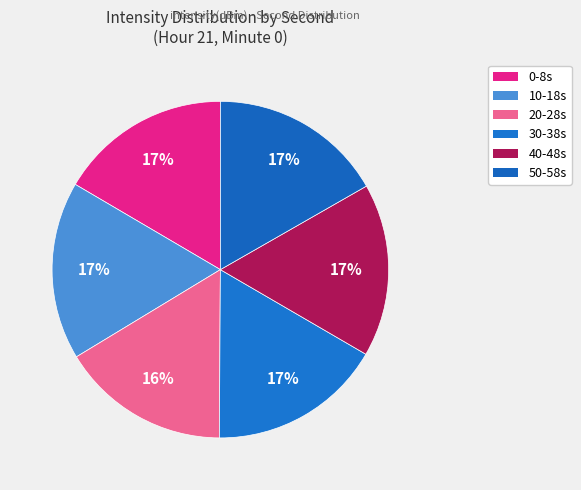

How many segments does this pie chart have?

6